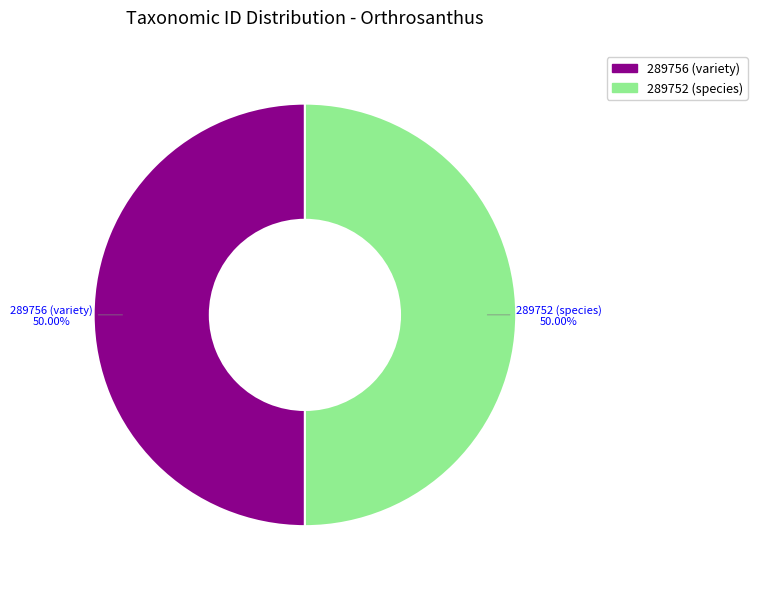

What is the ratio of the value at 289752 (species) to the value at 289756 (variety)?

1.0